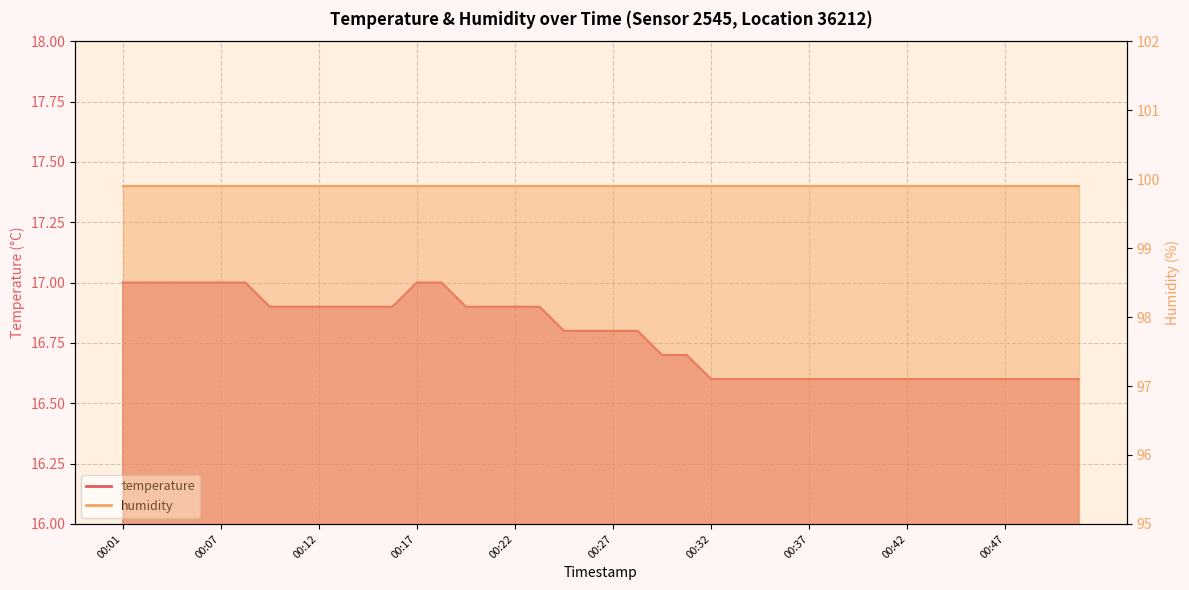

What is the approximate value at 00:09?

16.9